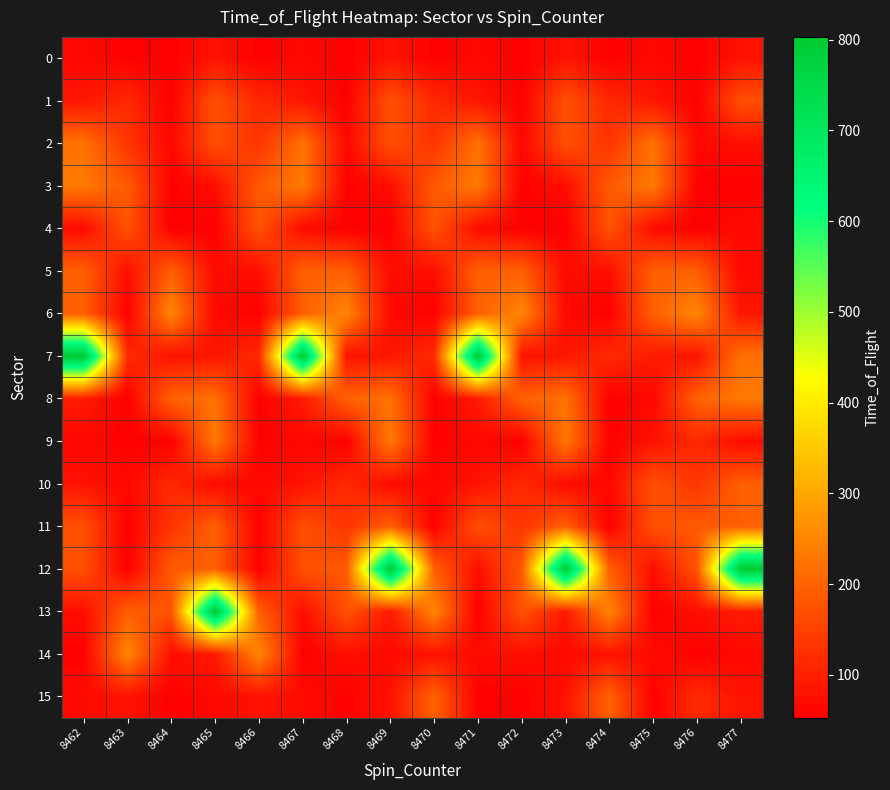

What is the maximum value shown in the chart?

803